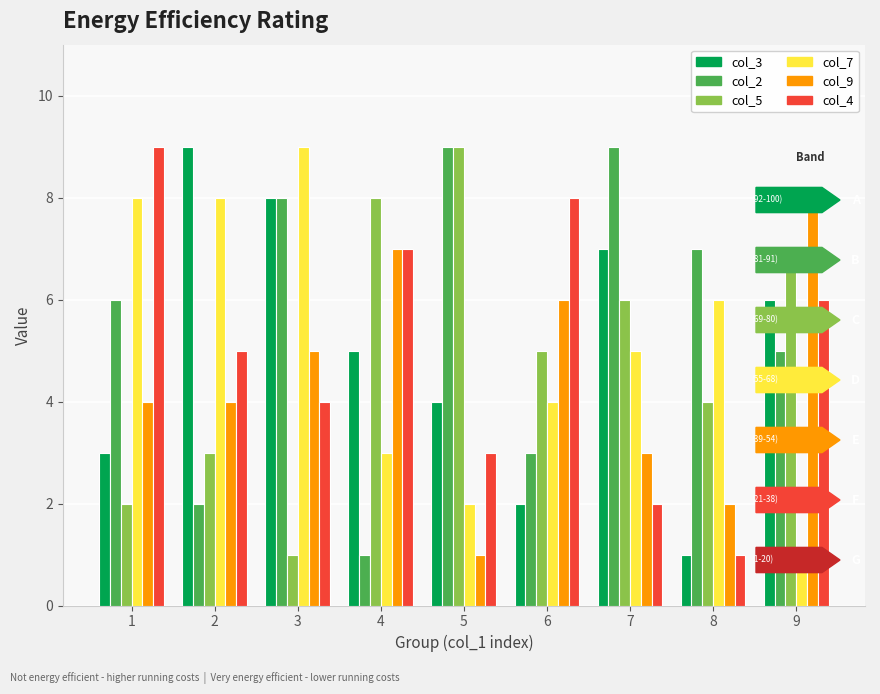

What is the maximum value shown in the chart?

9